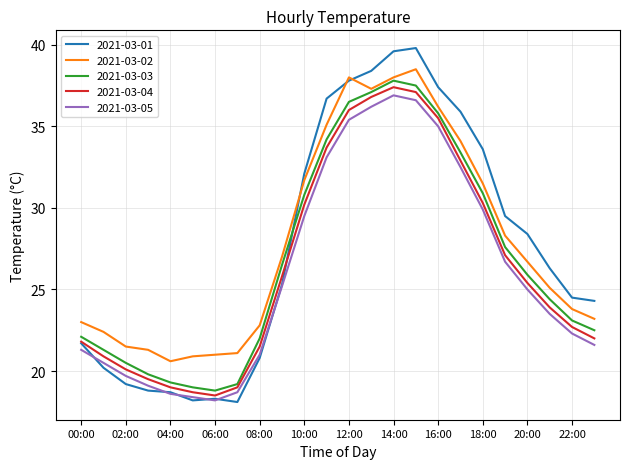

Which series has the widest spread of values?

2021-03-01